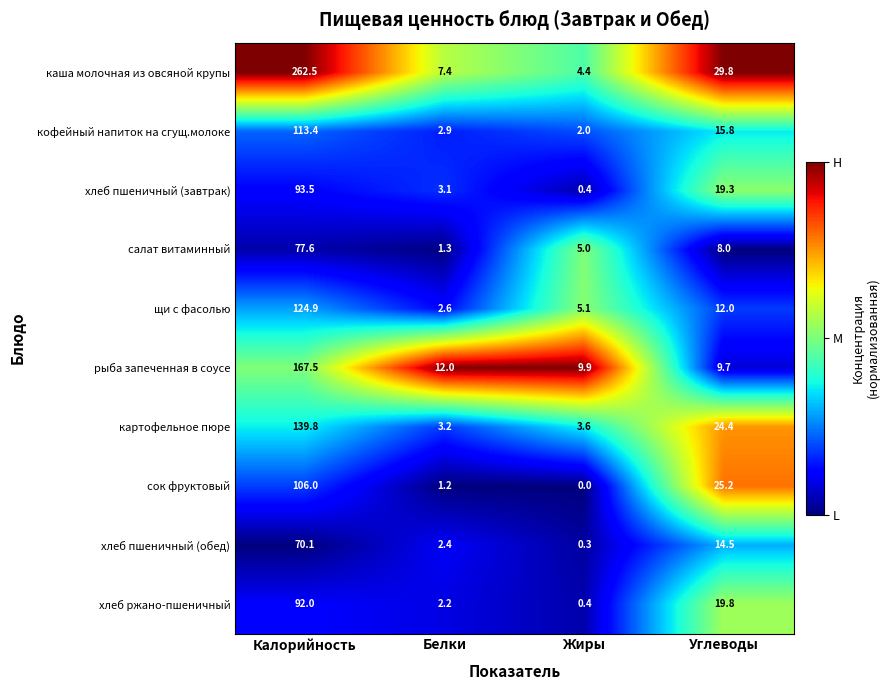

The сок фруктовый series shows 0.7 at Белки. True or false?

False